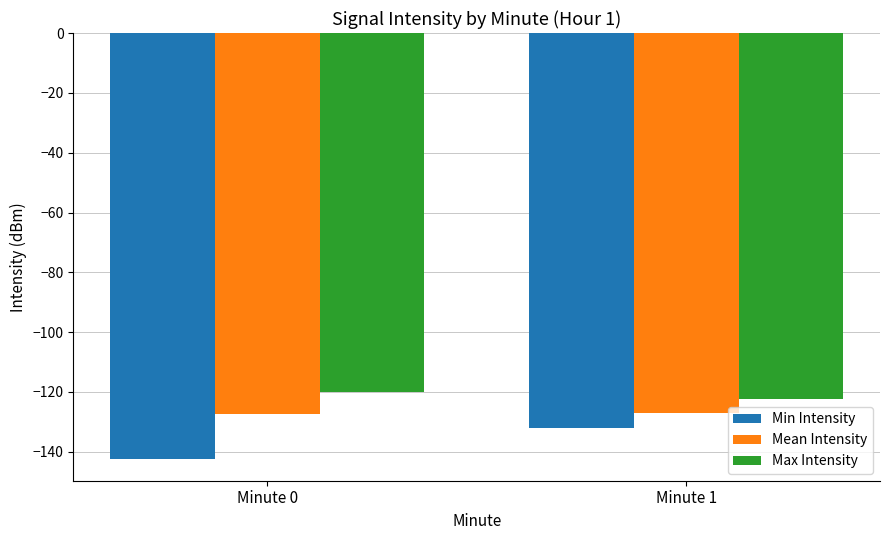

What is the difference between the highest and lowest values at Minute 1?

9.6